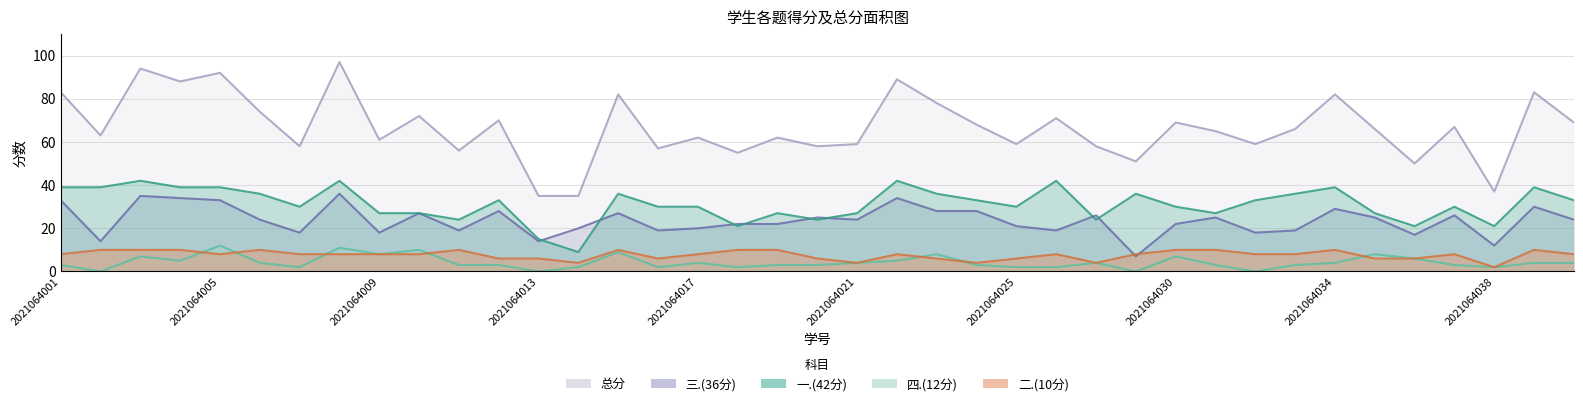

At which category is the sum across all series the highest?

2021064008